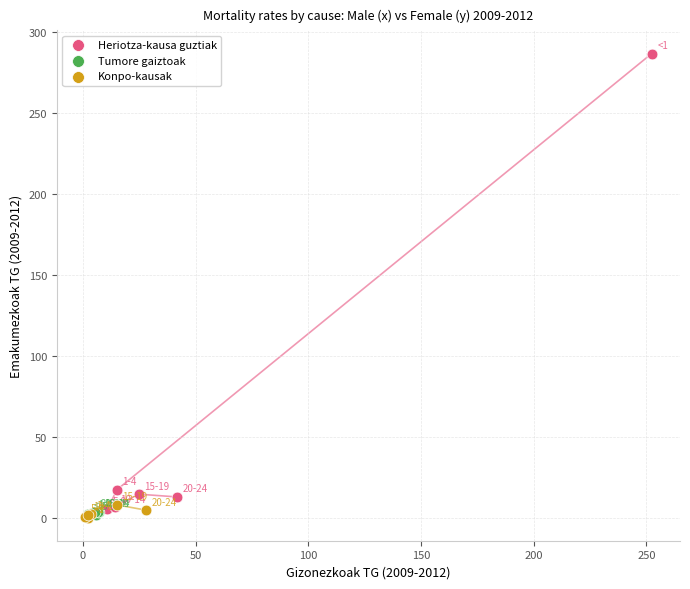

What are all the series names shown in the legend?

Heriotza-kausa guztiak, Tumore gaiztoak, Konpo-kausak